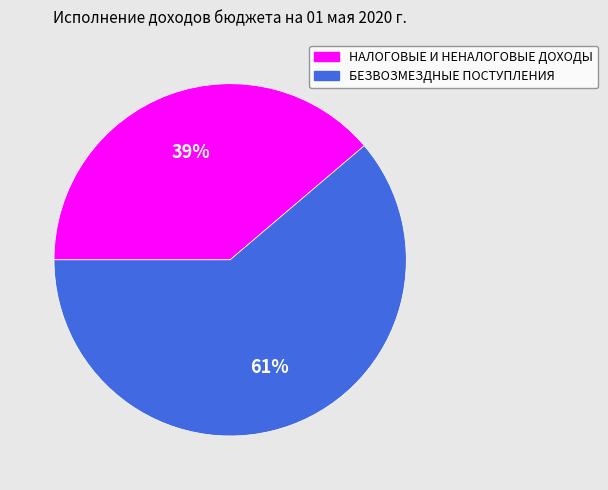

Rank the categories by value from highest to lowest.

БЕЗВОЗМЕЗДНЫЕ ПОСТУПЛЕНИЯ, НАЛОГОВЫЕ И НЕНАЛОГОВЫЕ ДОХОДЫ